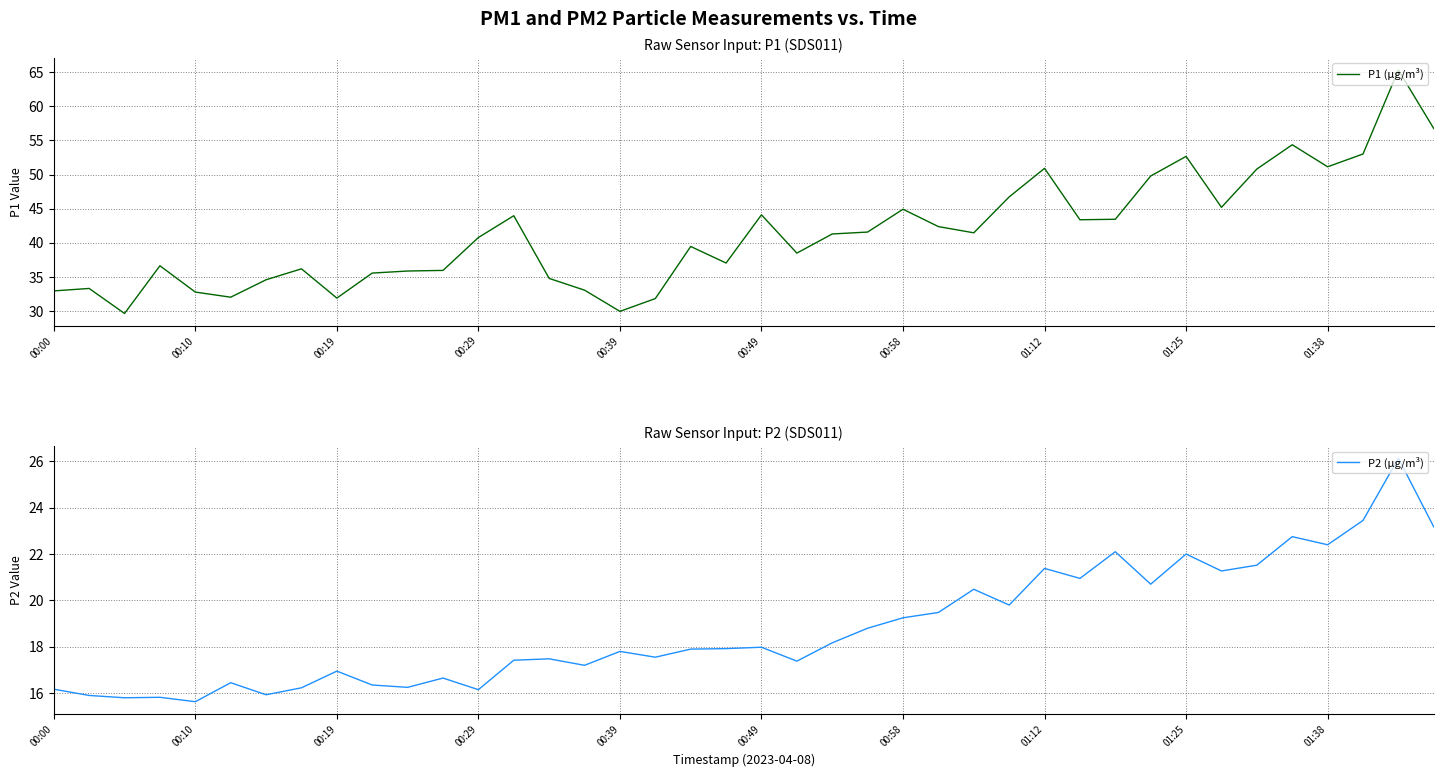

The value of P2 (µg/m³) at 19 is 9.6. True or false?

False